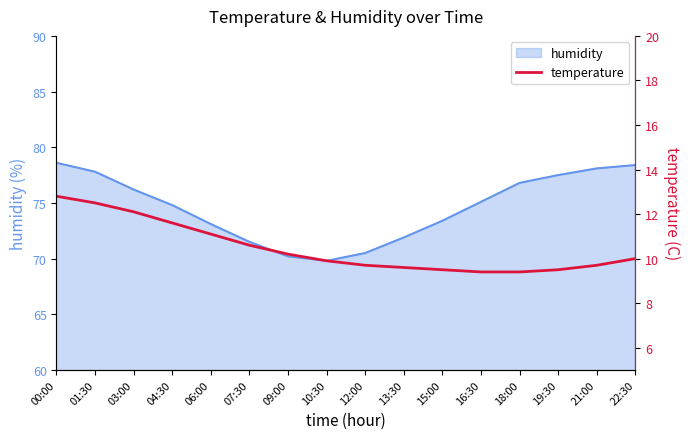

The humidity series shows 70.2 at 09:00. True or false?

True